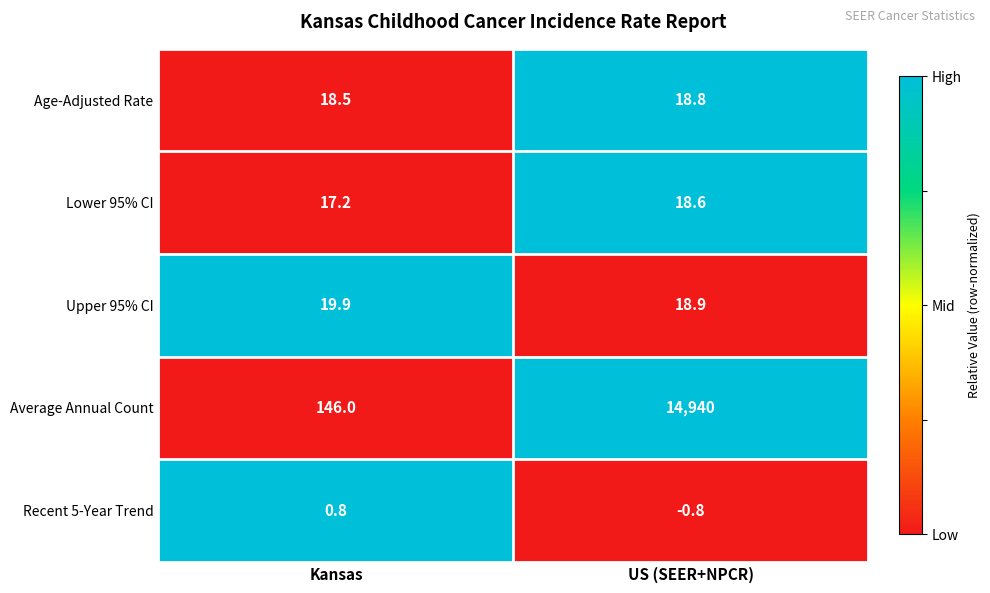

What is the difference between the maximum and minimum values in the Age-Adjusted Rate series?

0.3